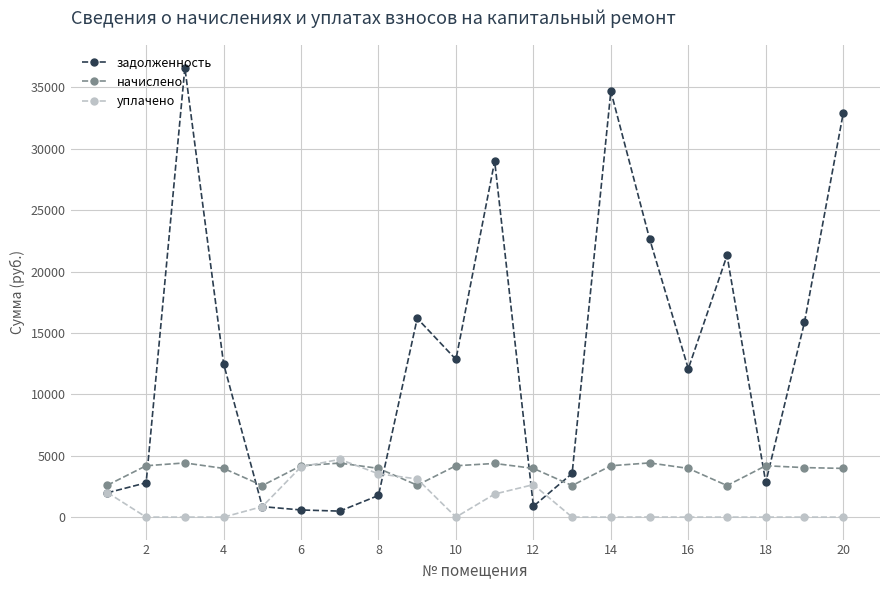

Which series has the widest spread of values?

задолженность